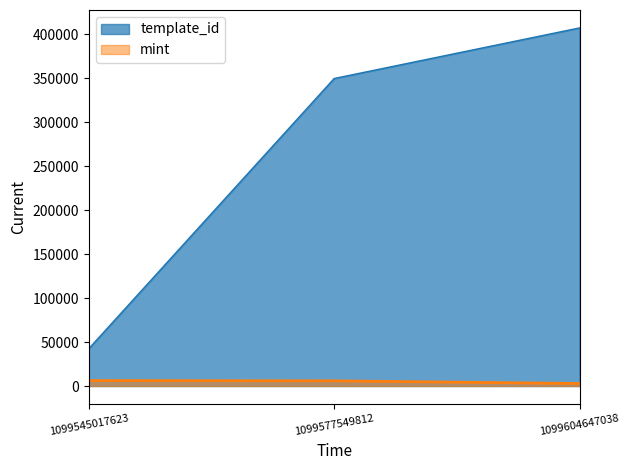

List the labels in order of mint value, smallest first.

1099604647038, 1099577549812, 1099545017623